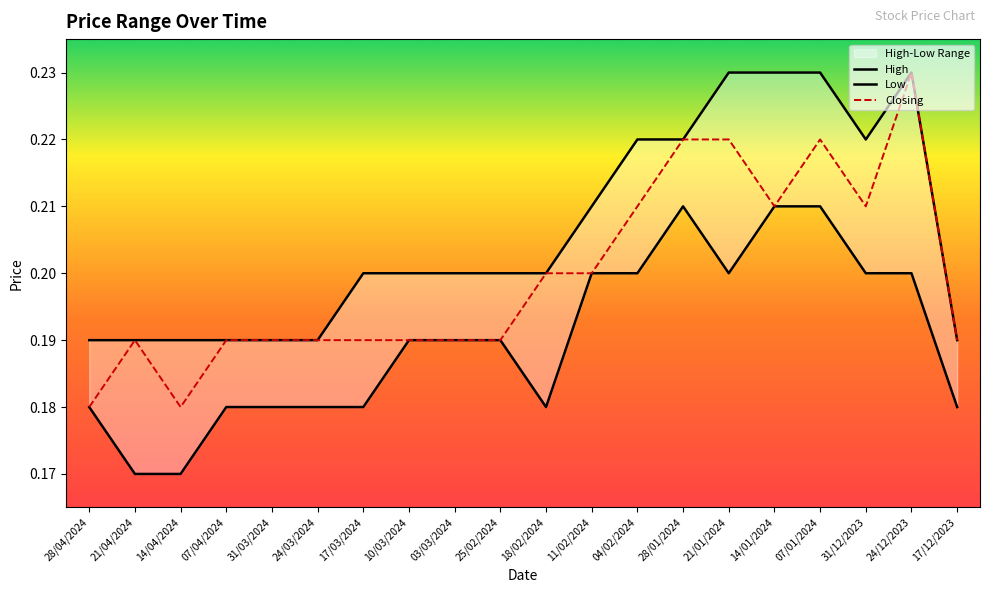

At 14/04/2024, list the series in order from smallest to largest.

Low, Closing, High